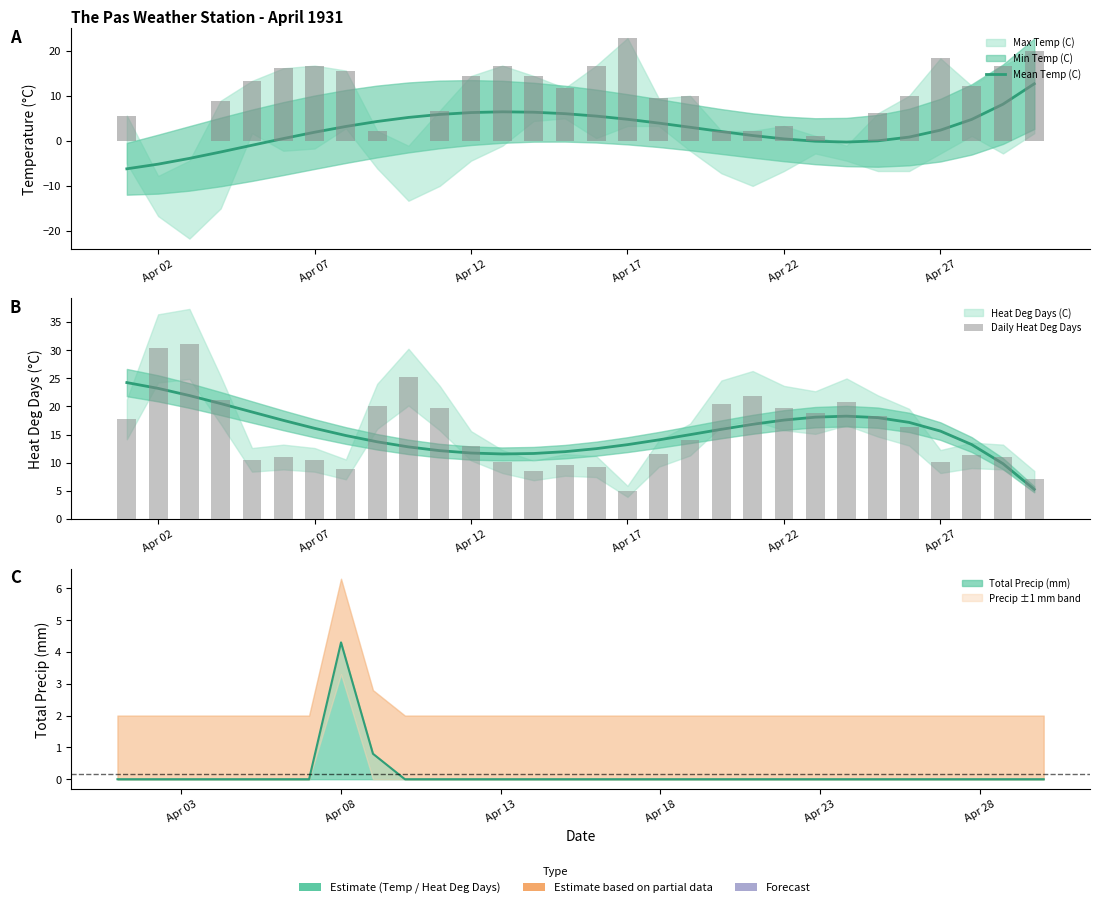

Are the bars horizontal?

No